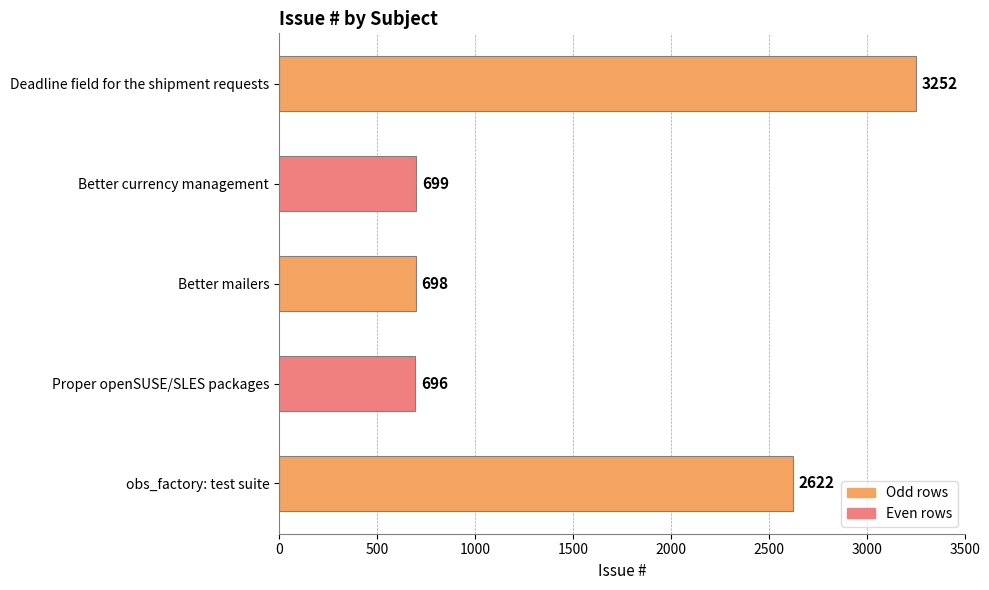

What is the greatest value displayed?

3252